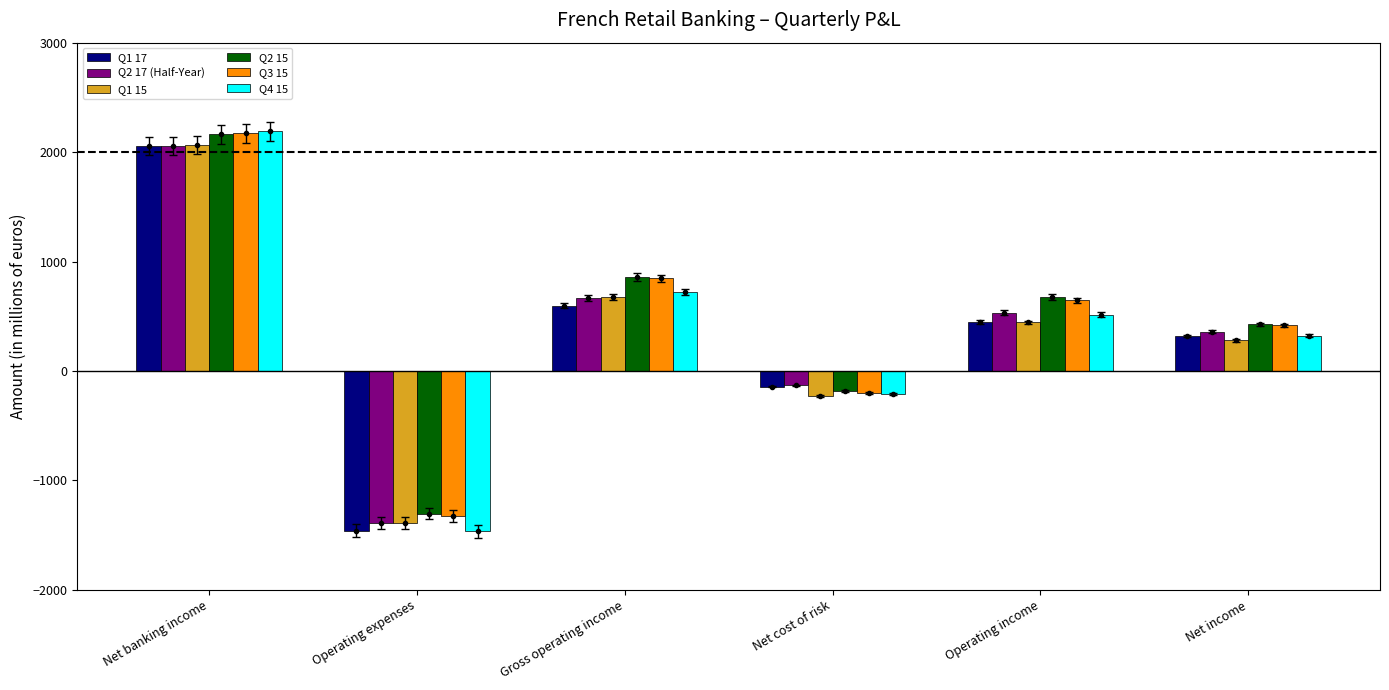

What is the difference between the second highest and minimum values in the Q4 15 series?

2189